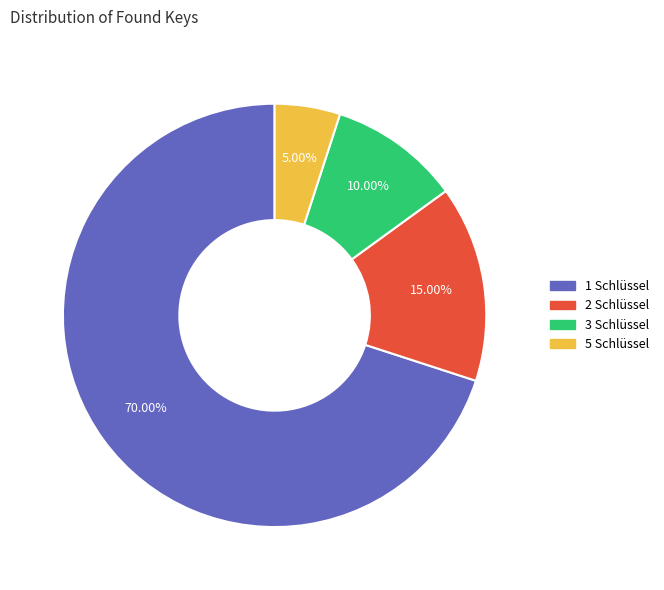

Count the number of slices in the pie.

4